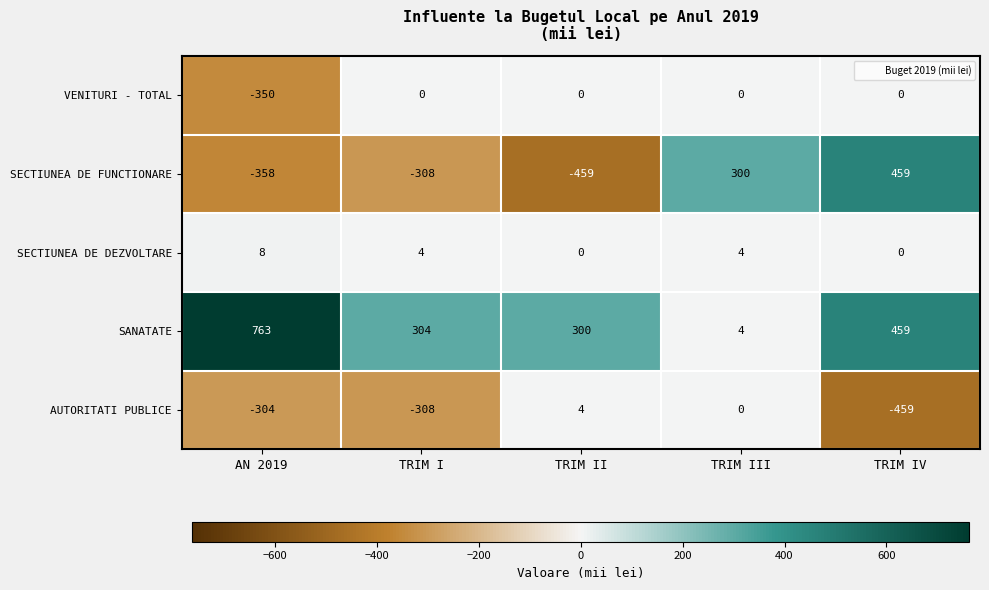

Which label corresponds to the largest value in the chart?

AN 2019